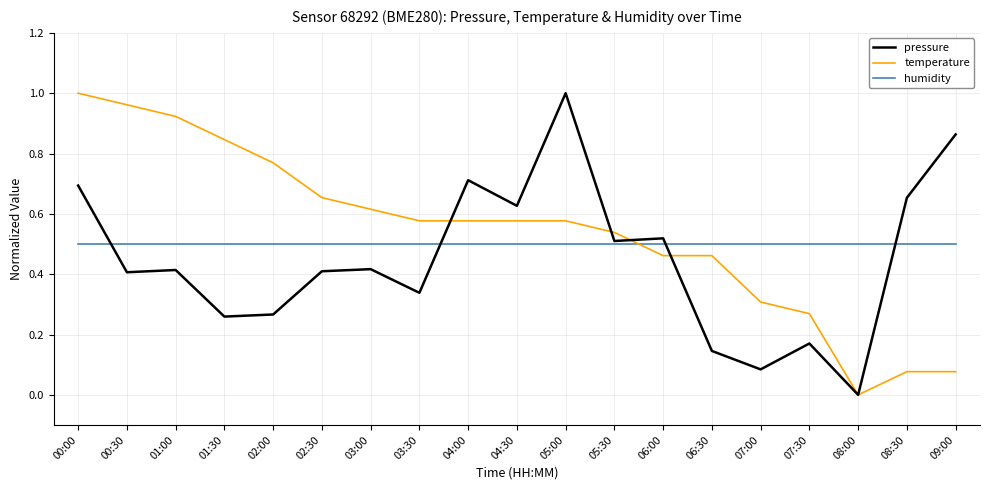

True or false: humidity and temperature cross at least once.

True